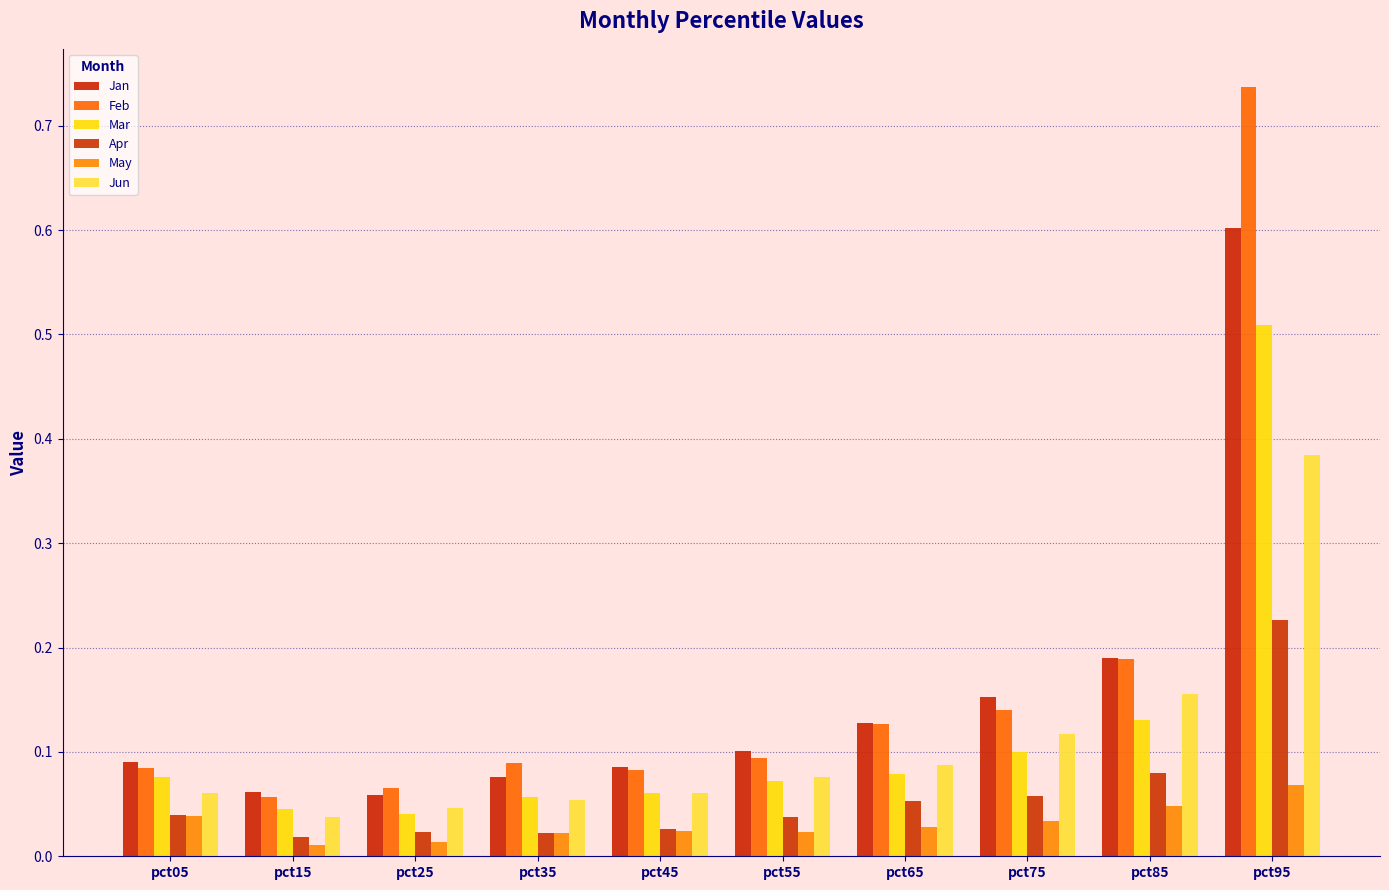

What is the value of the Mar bar at the 7th from the left?

0.1